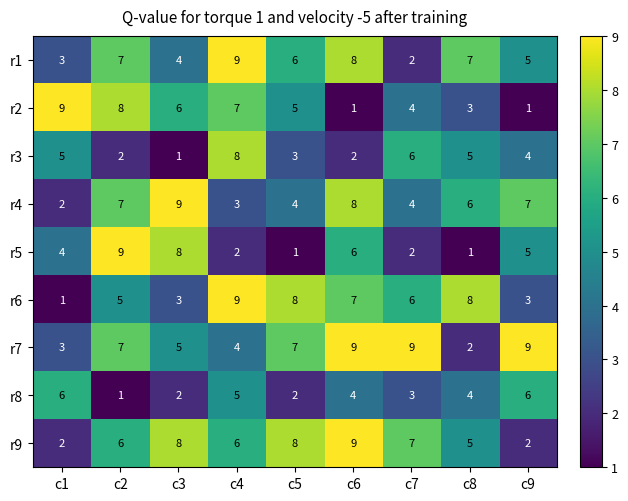

True or false: r9 has a value of 7 at c7.

True